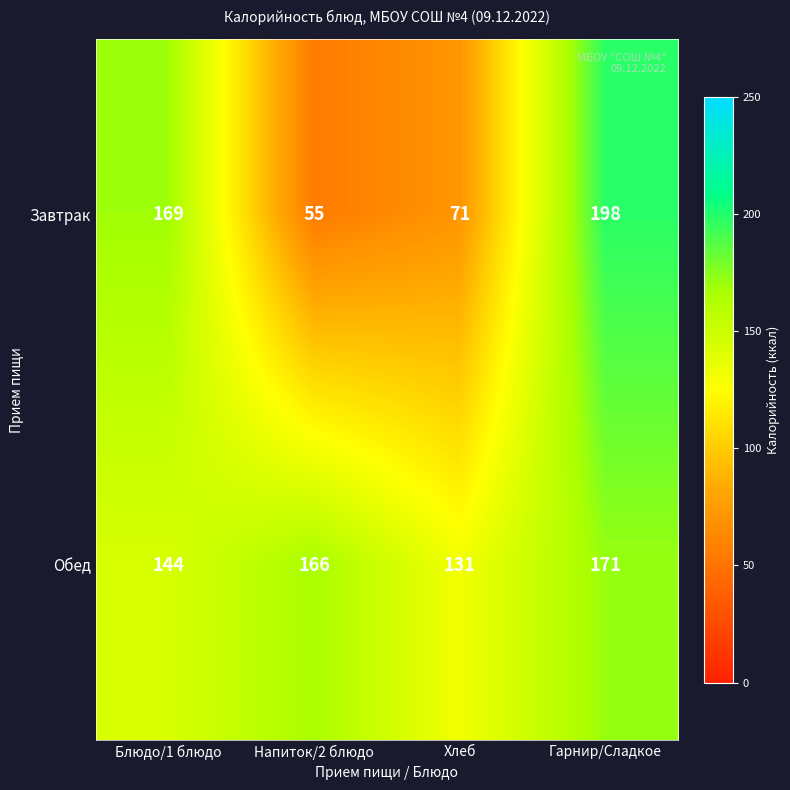

Count the Завтрак values in the range 71 to 198.

3